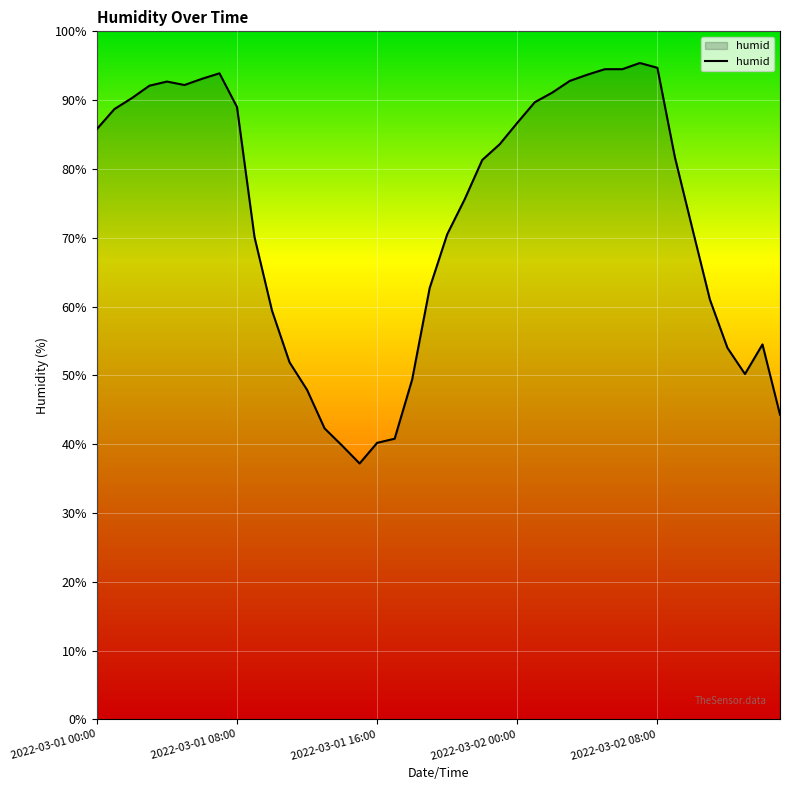

What is the label of the 22nd point from the right?

18